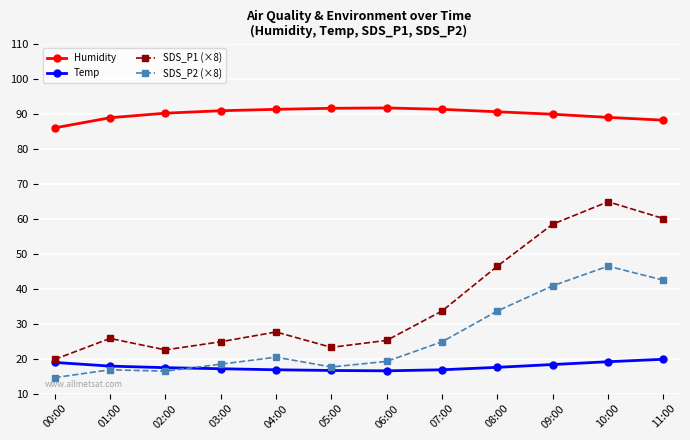

True or false: SDS_P2 (×8) and SDS_P1 (×8) cross at least once.

False